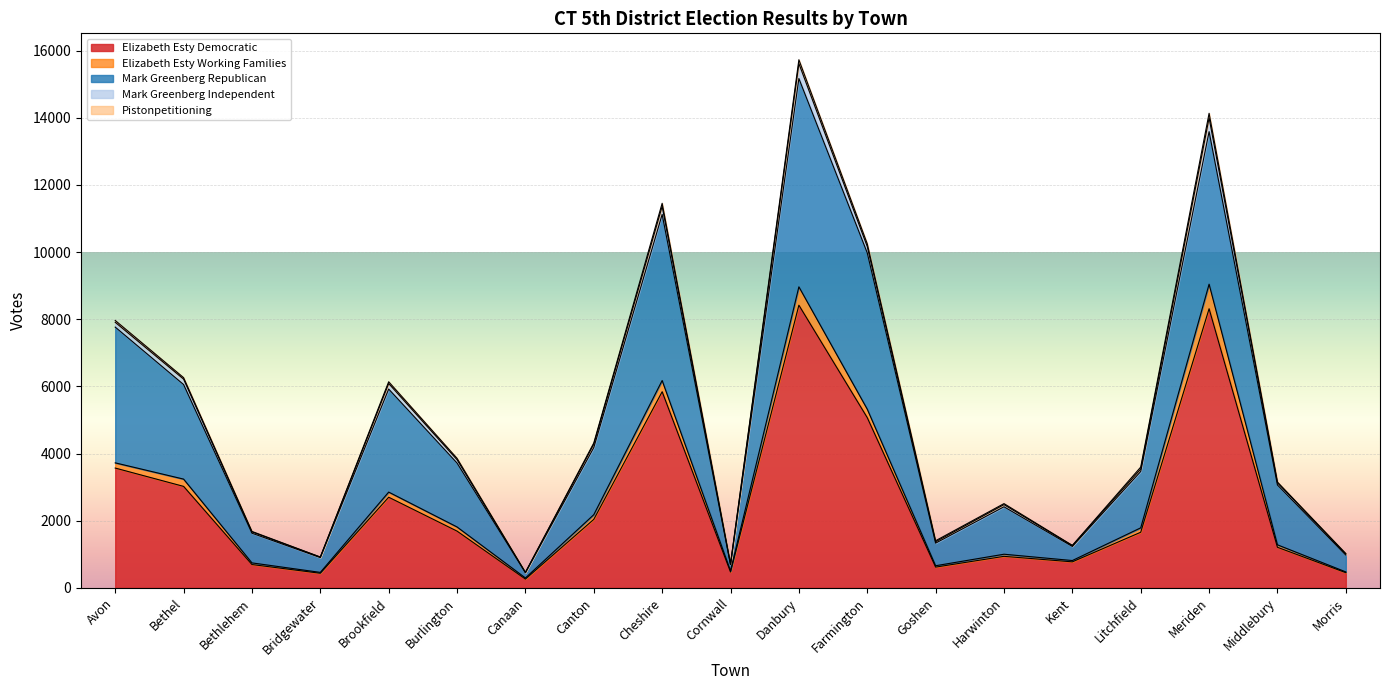

At which category is the sum across all series the highest?

Danbury